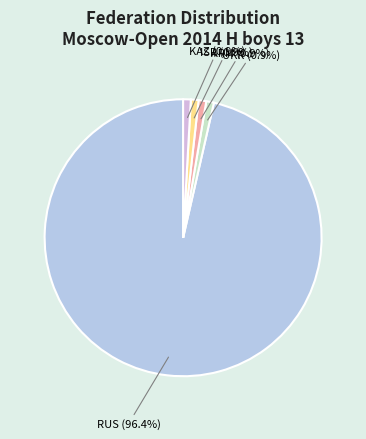

What is the largest slice in the pie chart?

RUS